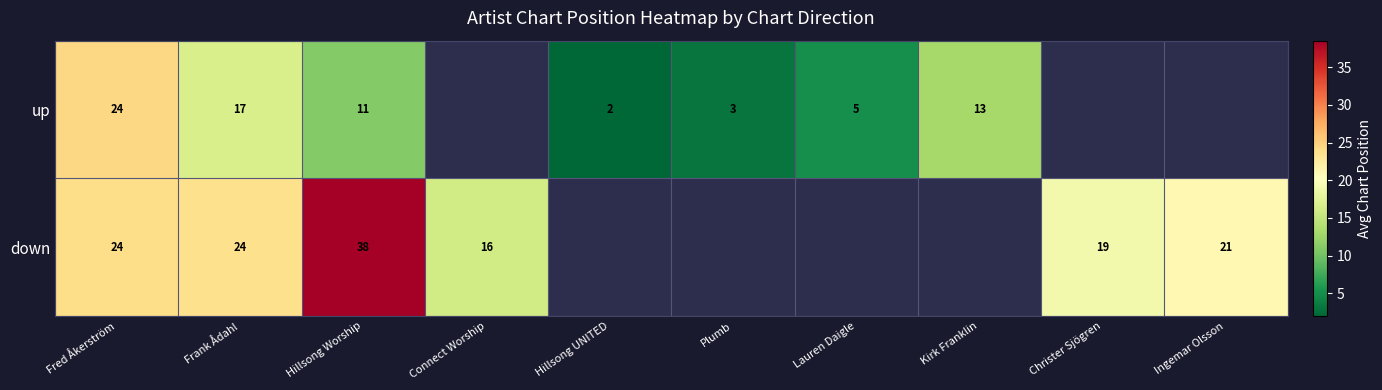

The value of up at Lauren Daigle is 5.0. True or false?

True